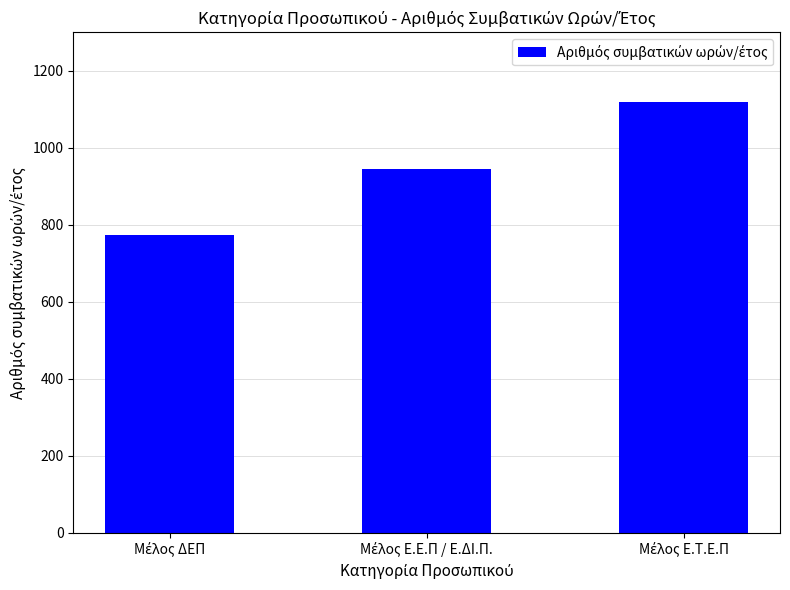

Count the number of categories in the chart.

3